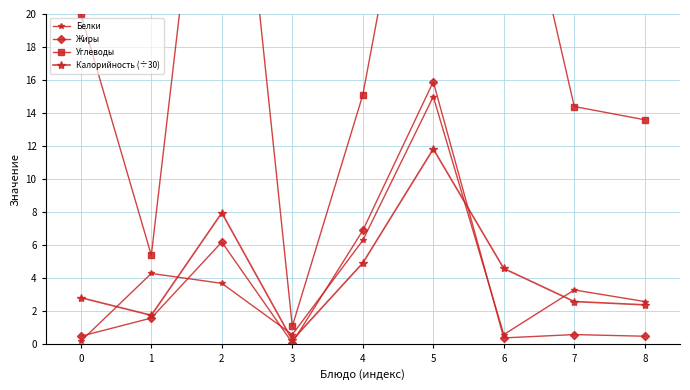

At which label is Калорийность (÷30) closest to 6?

4